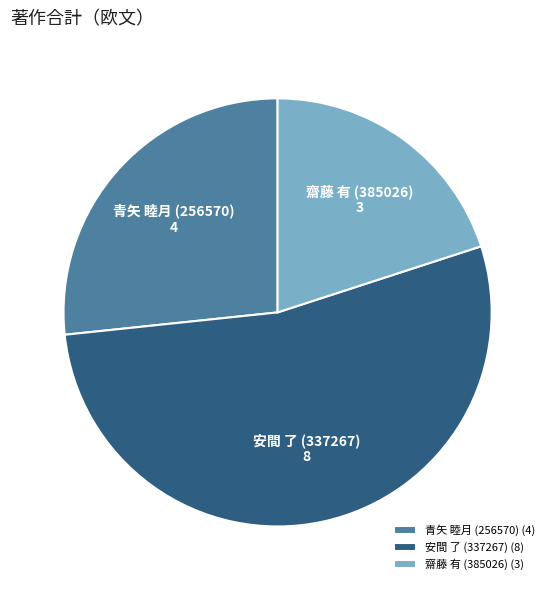

Which category has the biggest portion of the pie?

安間 了 (337267) (8)